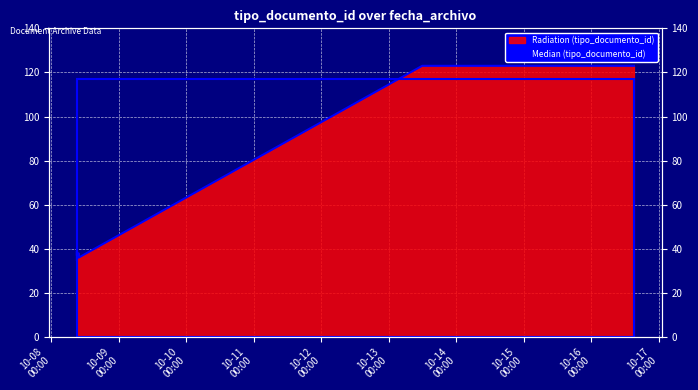

Between 10-11
00:00 and 10-14
00:00, which is larger?

10-14
00:00